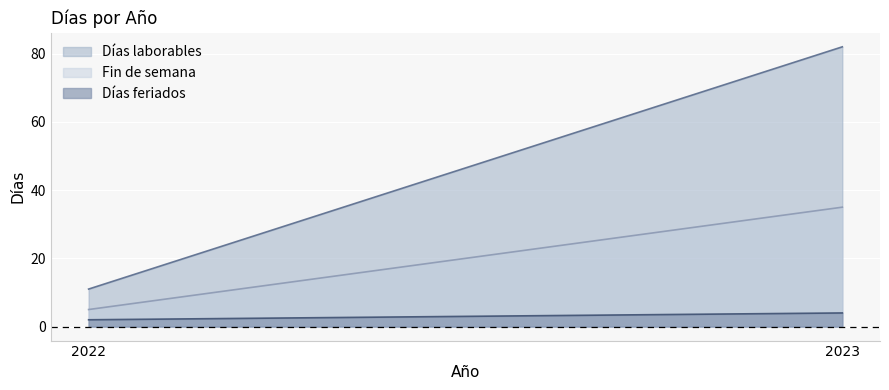

Reading left to right, extract all data points from this chart.

Días laborables: 11	82
Fin de semana: 5	35
Días feriados: 2	4